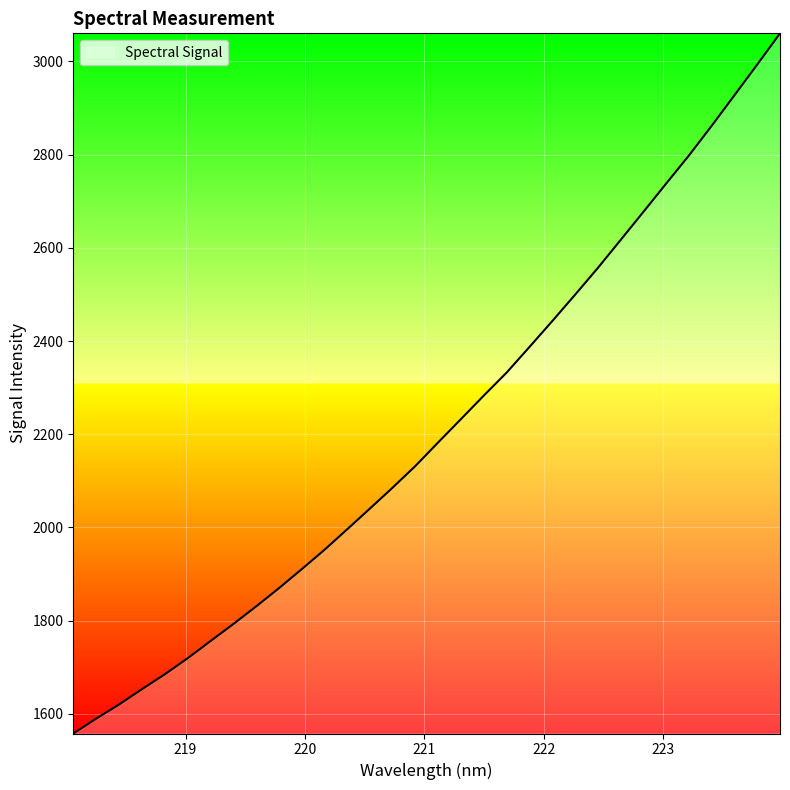

What is the minimum value shown in the chart?

1557.5